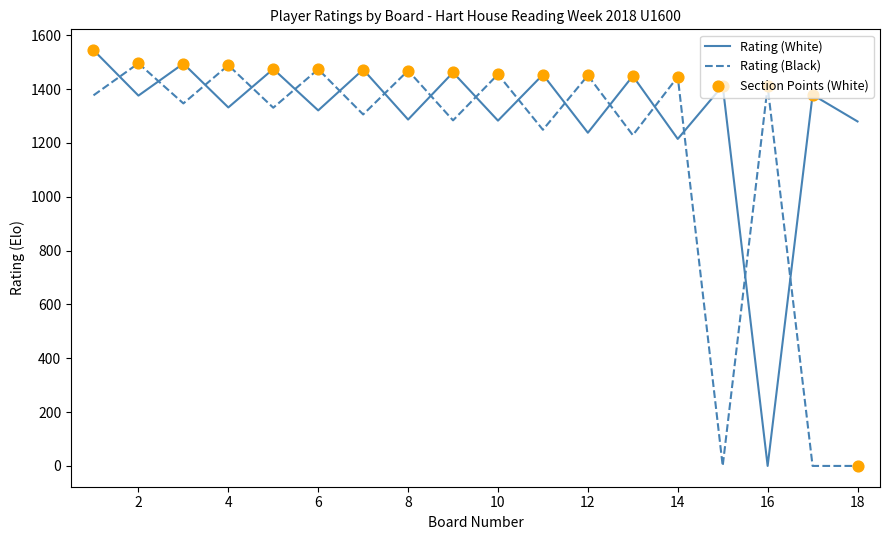

Which series has the largest total across all categories?

Rating (White)